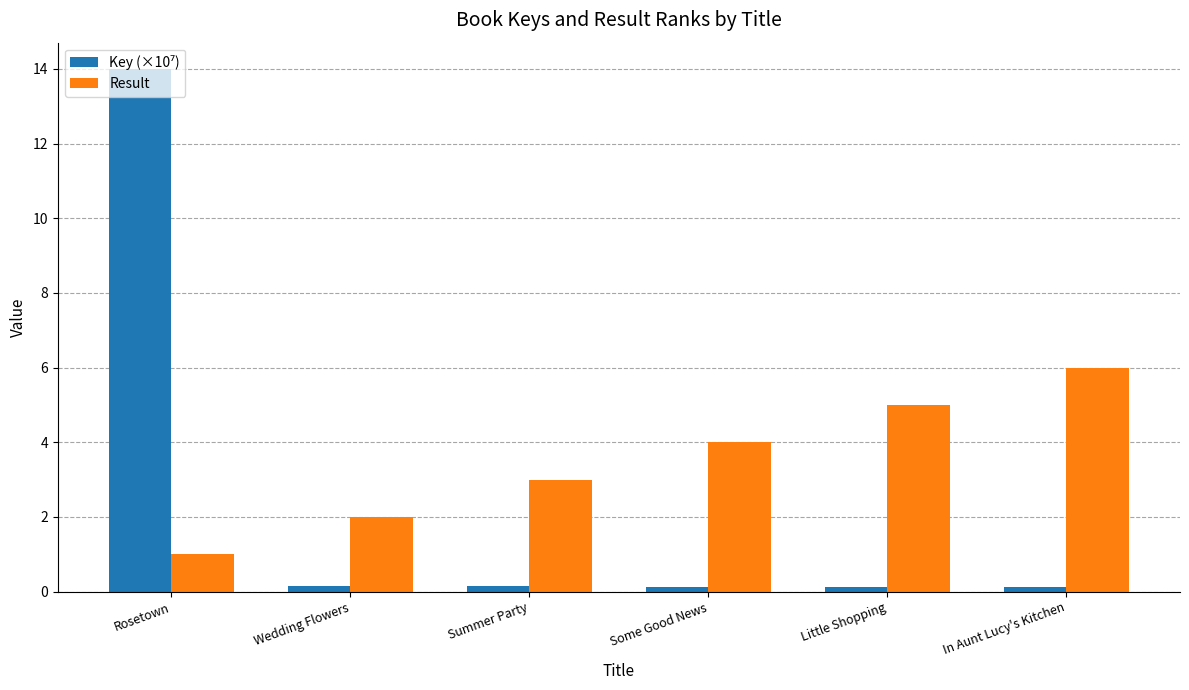

What is the difference between the highest and lowest values at Rosetown?

13.0